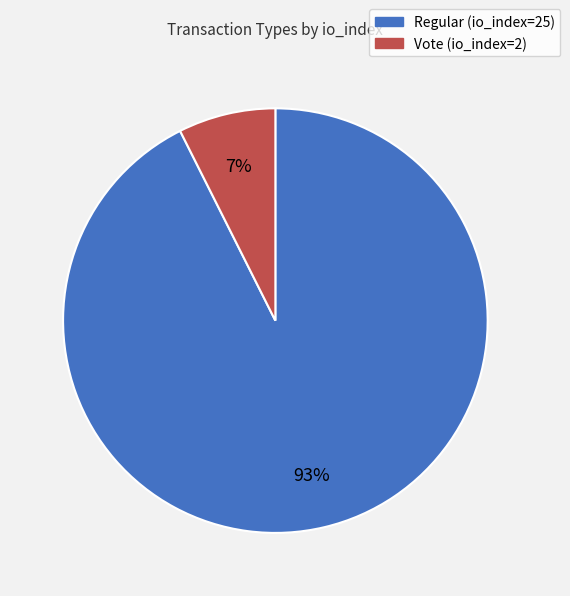

Rank the categories by value from highest to lowest.

Regular (io_index=25), Vote (io_index=2)